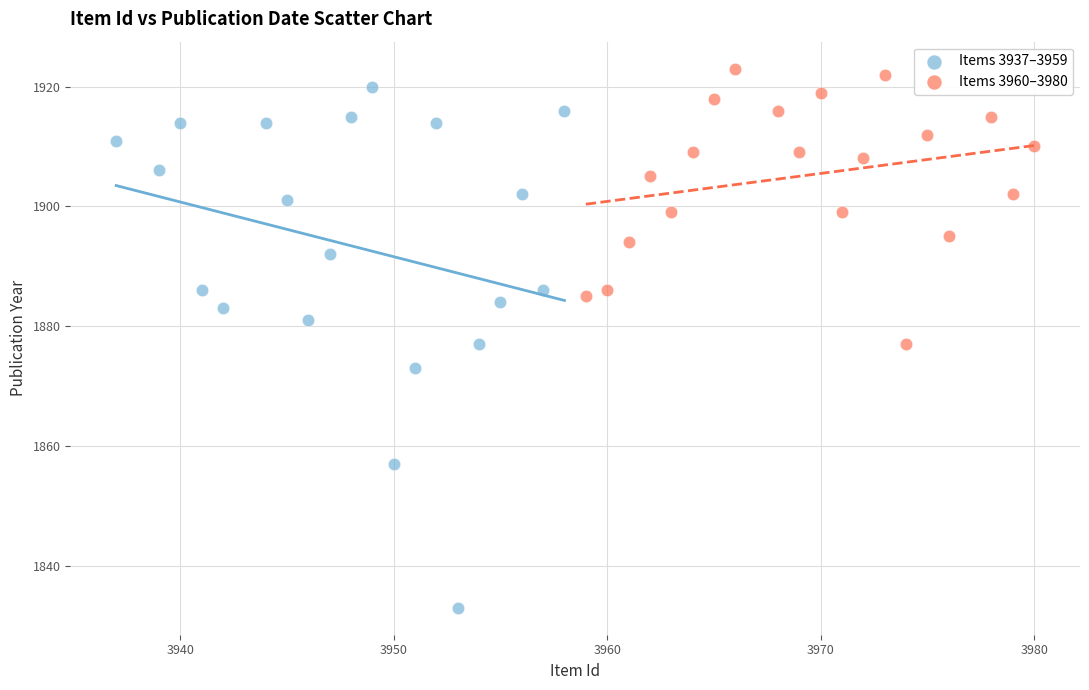

Which series has the widest spread of Y values?

Items 3937–3959